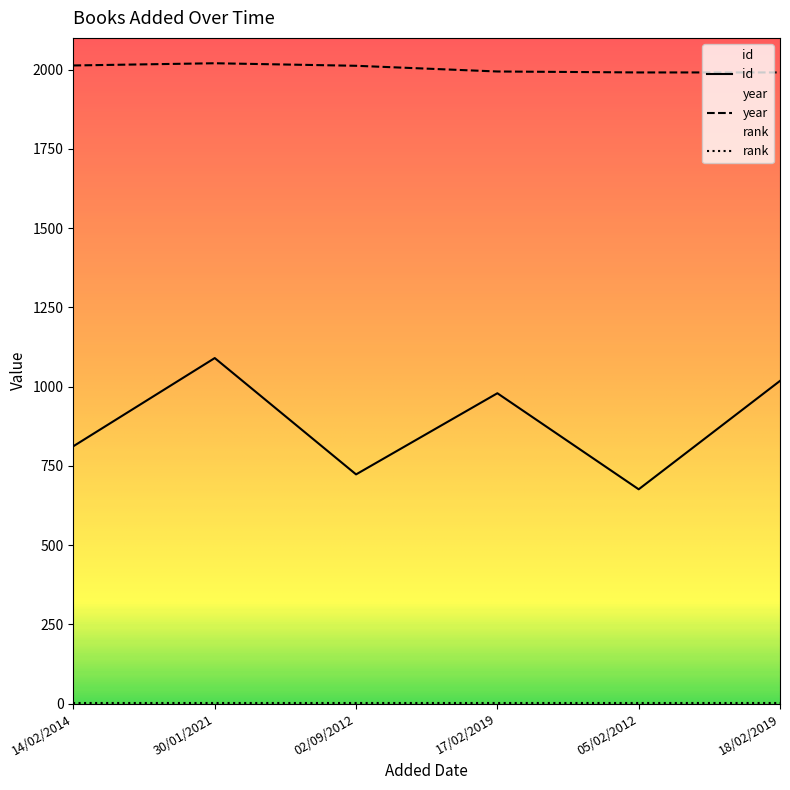

What is the maximum value for year?

2020